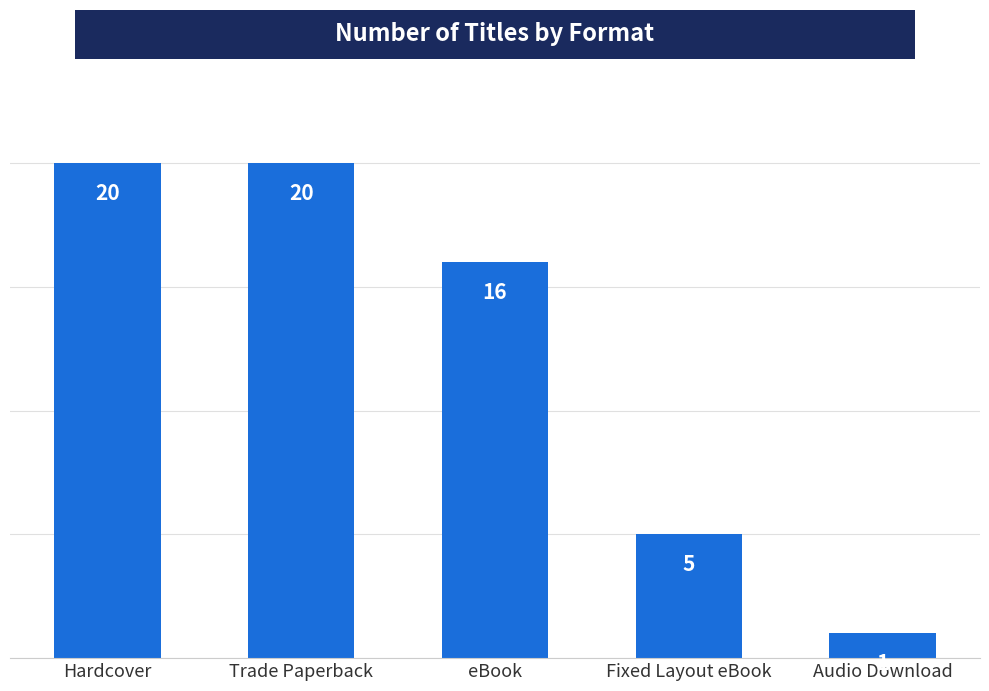

Where is the data nearest to the value 10?

Fixed Layout eBook